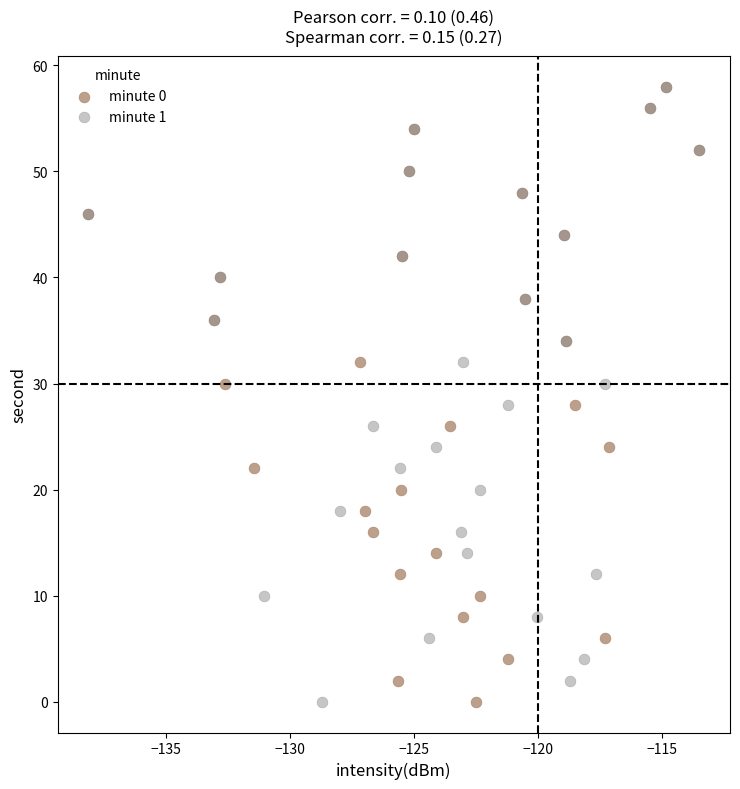

What are all the series names shown in the legend?

minute 0, minute 1